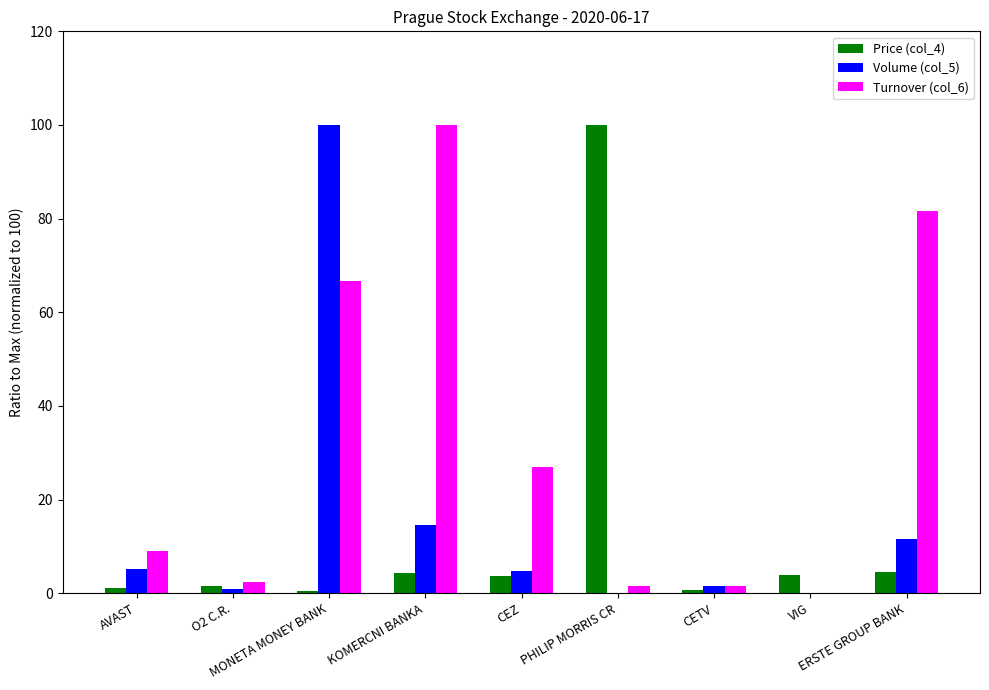

Which series has the largest total across all categories?

Turnover (col_6)